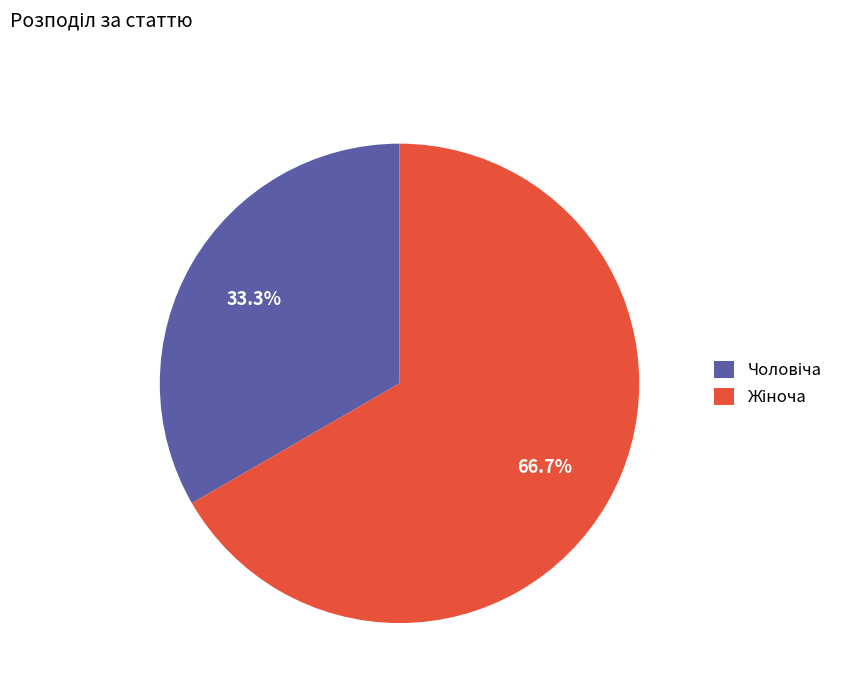

Does any single category account for the majority?

Yes